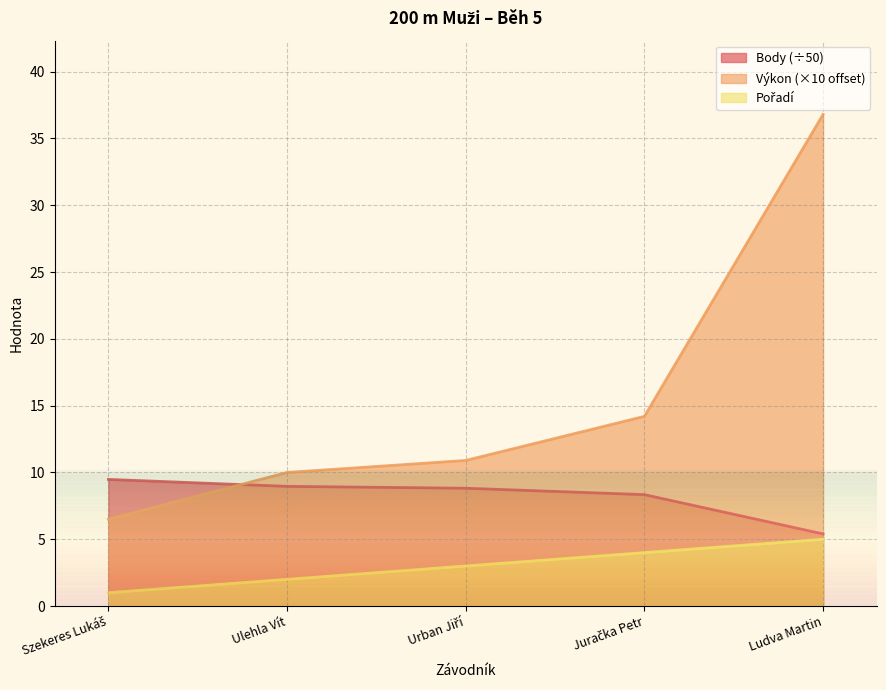

The value of Pořadí at Urban Jiří is 2.0. True or false?

False